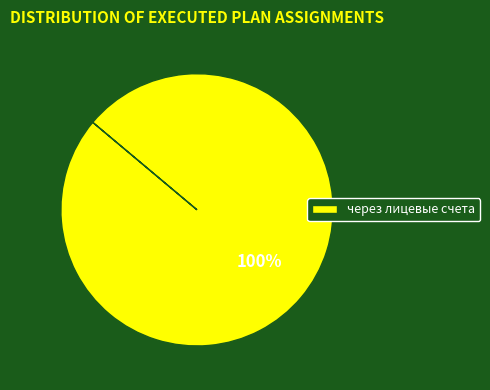

Is it true that через лицевые счета is 87% of the pie?

False